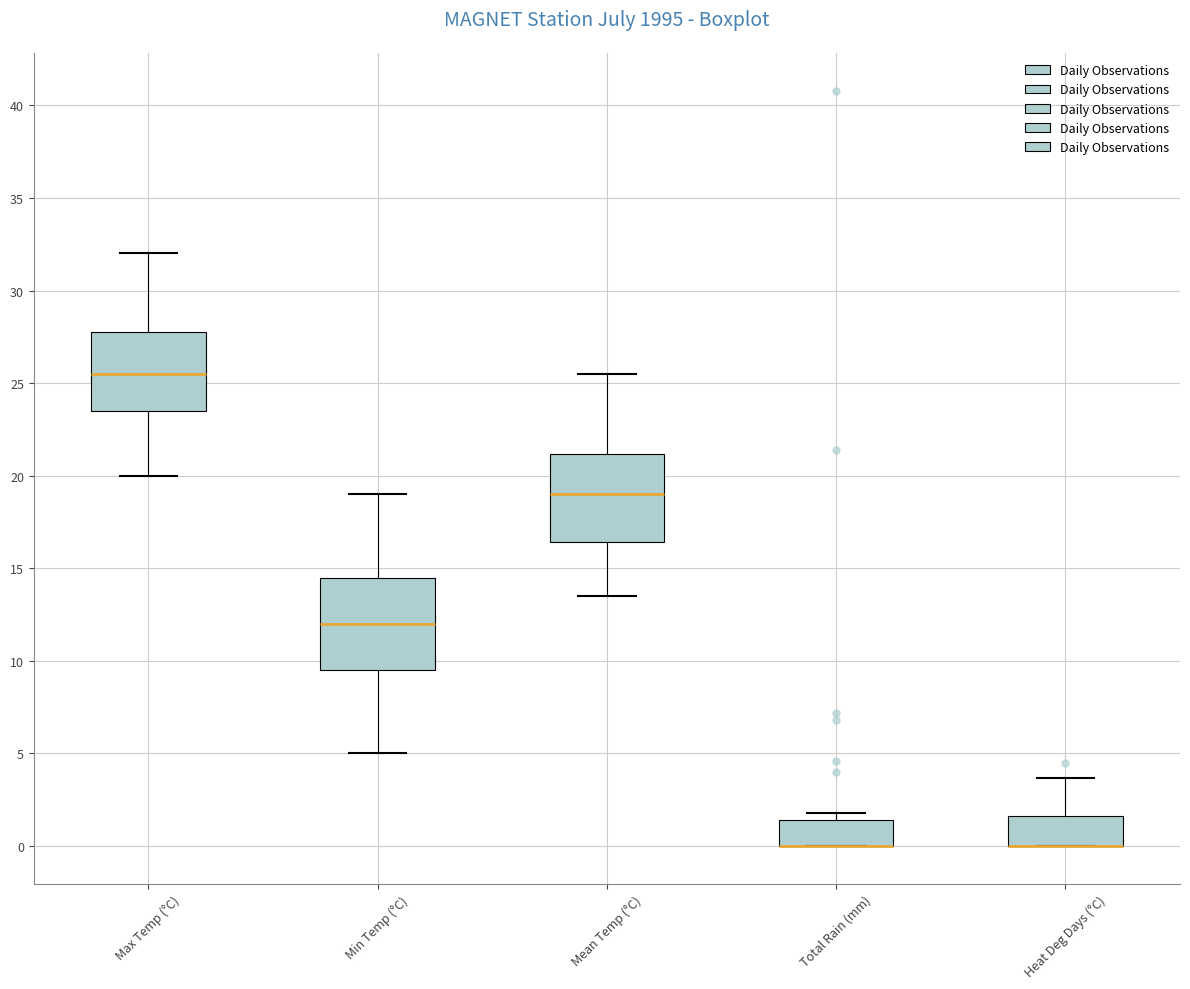

Reading left to right, read every box against the y-axis: the position of its median line, the range the box covers, and the ends of its whiskers. The values are not printed on the chart, so give them approximately, as read against the axis.

Max Temp (°C): median 25.5, box 23.5 to 28.0, whiskers 20.0 to 32.0
Min Temp (°C): median 12.0, box 9.5 to 14.5, whiskers 5.0 to 19.0
Mean Temp (°C): median 19.0, box 16.5 to 21.0, whiskers 13.5 to 25.5
Total Rain (mm): median 0.0 (drawn on the box's lower edge), box 0.0 to 1.5, whiskers 0.0 to 2.0
Heat Deg Days (°C): median 0.0 (drawn on the box's lower edge), box 0.0 to 1.5, whiskers 0.0 to 3.5